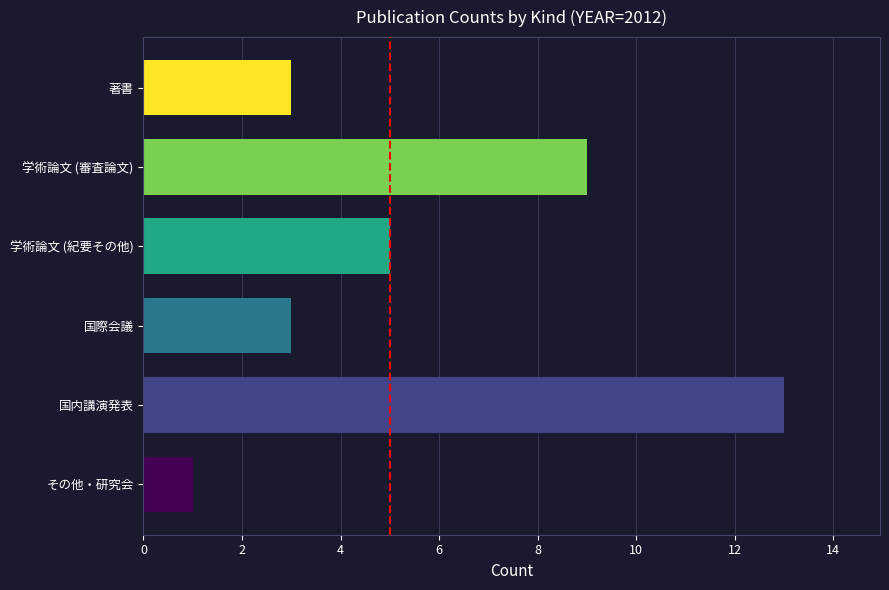

Reading top to bottom, what are all the values shown in this chart?

著書=3	学術論文 (審査論文)=9	学術論文 (紀要その他)=5	国際会議=3	国内講演発表=13	その他・研究会=1